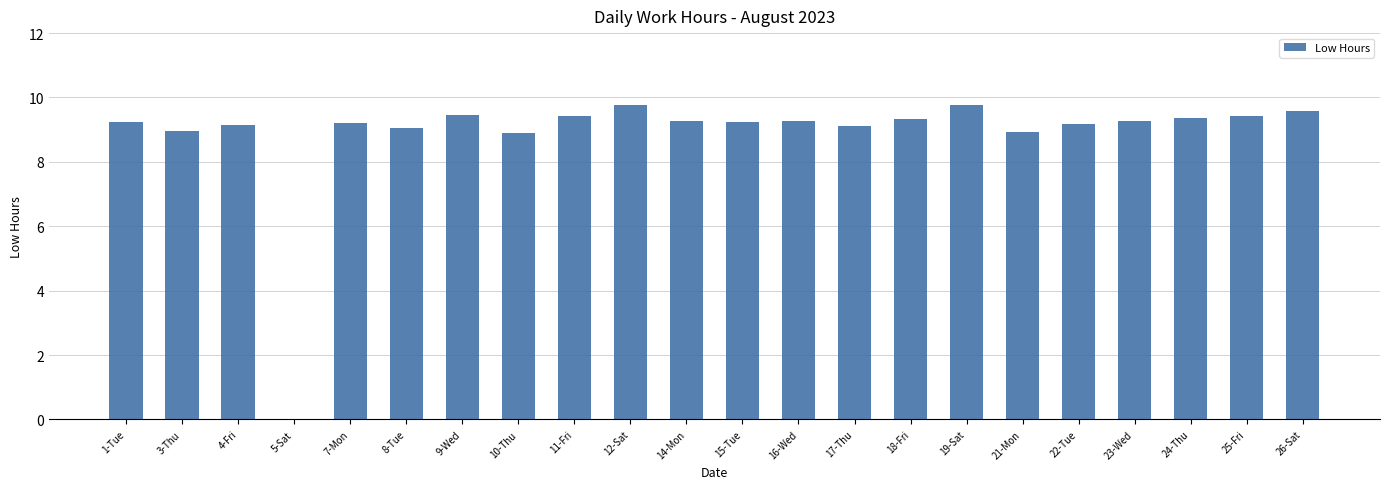

What is the change in value from 5-Sat to 18-Fri?

+9.3